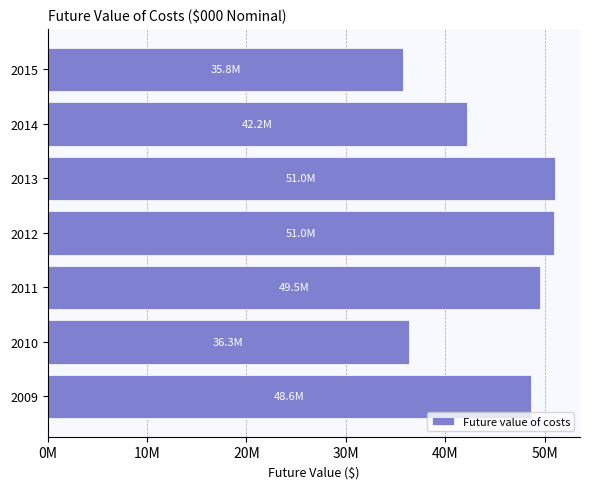

How many categories are shown in the chart?

7